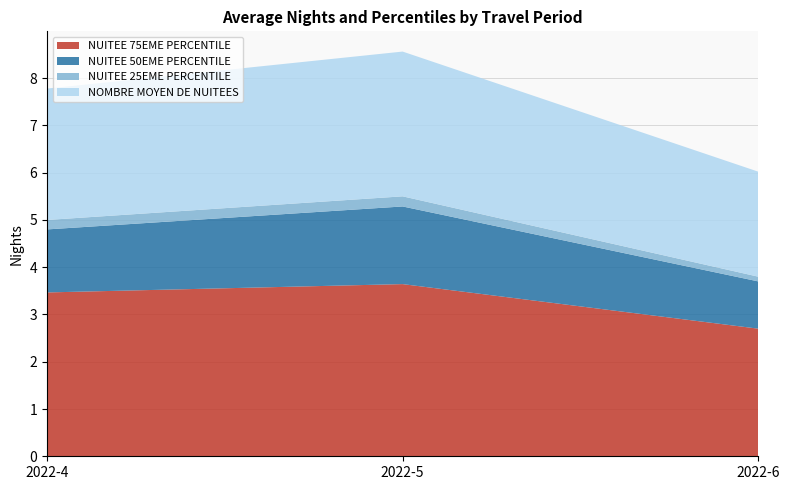

True or false: NUITEE 75EME PERCENTILE has a value of 3.6 at 2022-5.

True